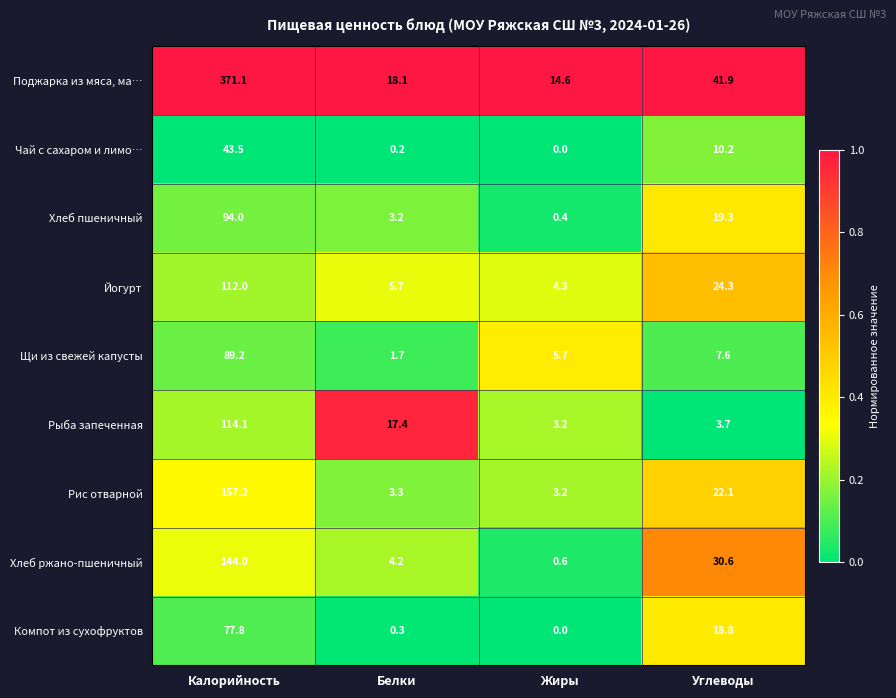

At how many categories does at least one series exceed 0?

4